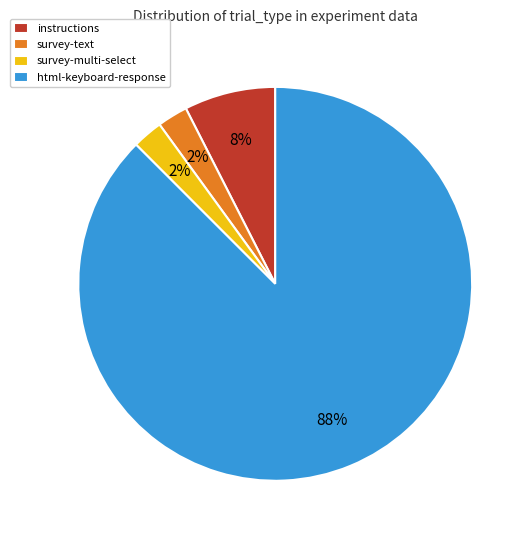

Is the sum of instructions and survey-multi-select greater than half?

No